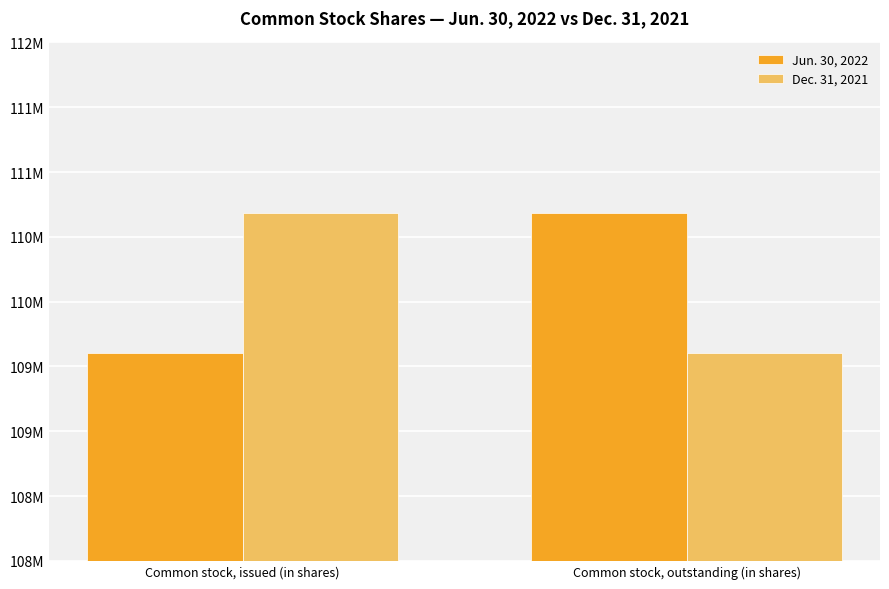

Between Common stock, outstanding (in shares) and Common stock, issued (in shares), which is larger?

Common stock, outstanding (in shares)